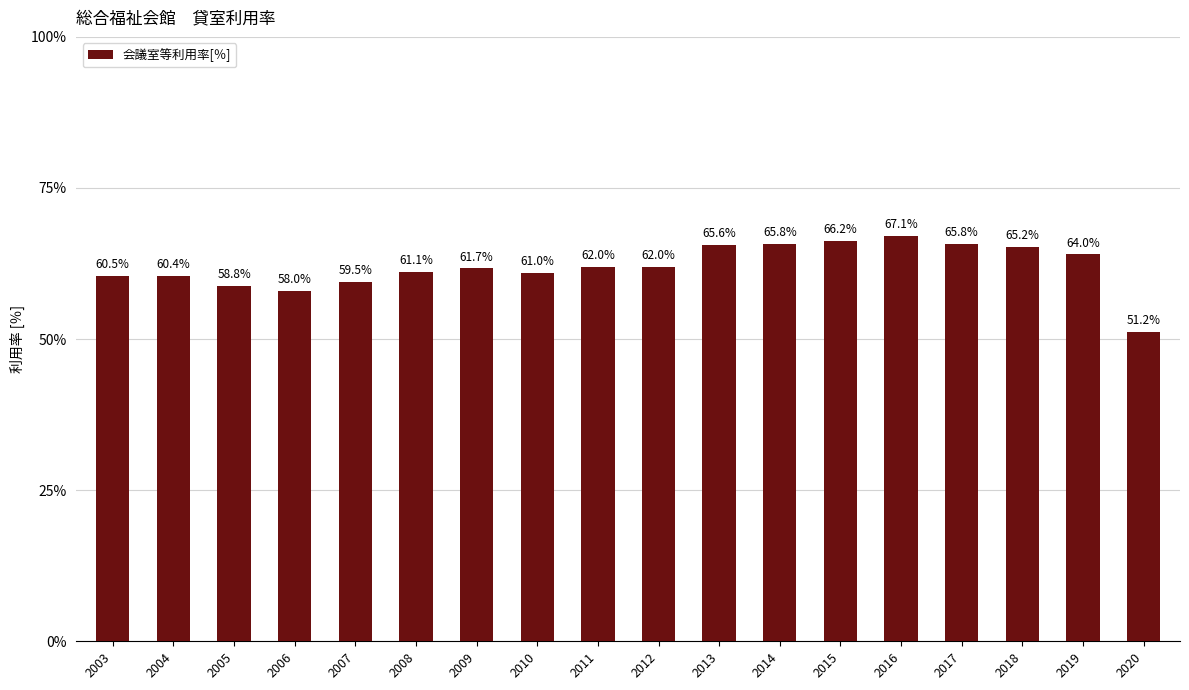

Is it true that the value at 2020 is 51.2?

True